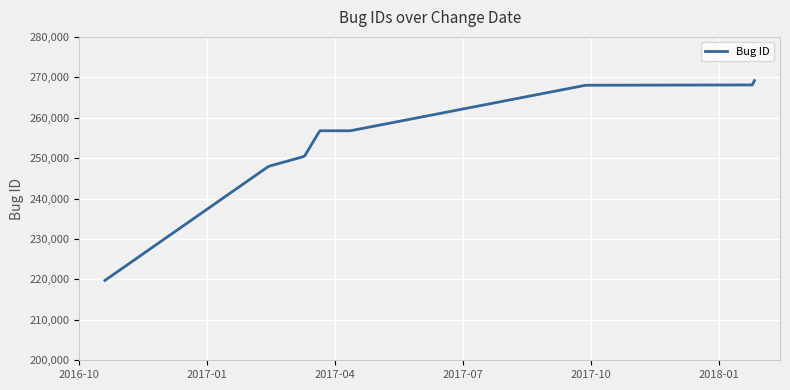

What is the smallest value displayed?

219756.0